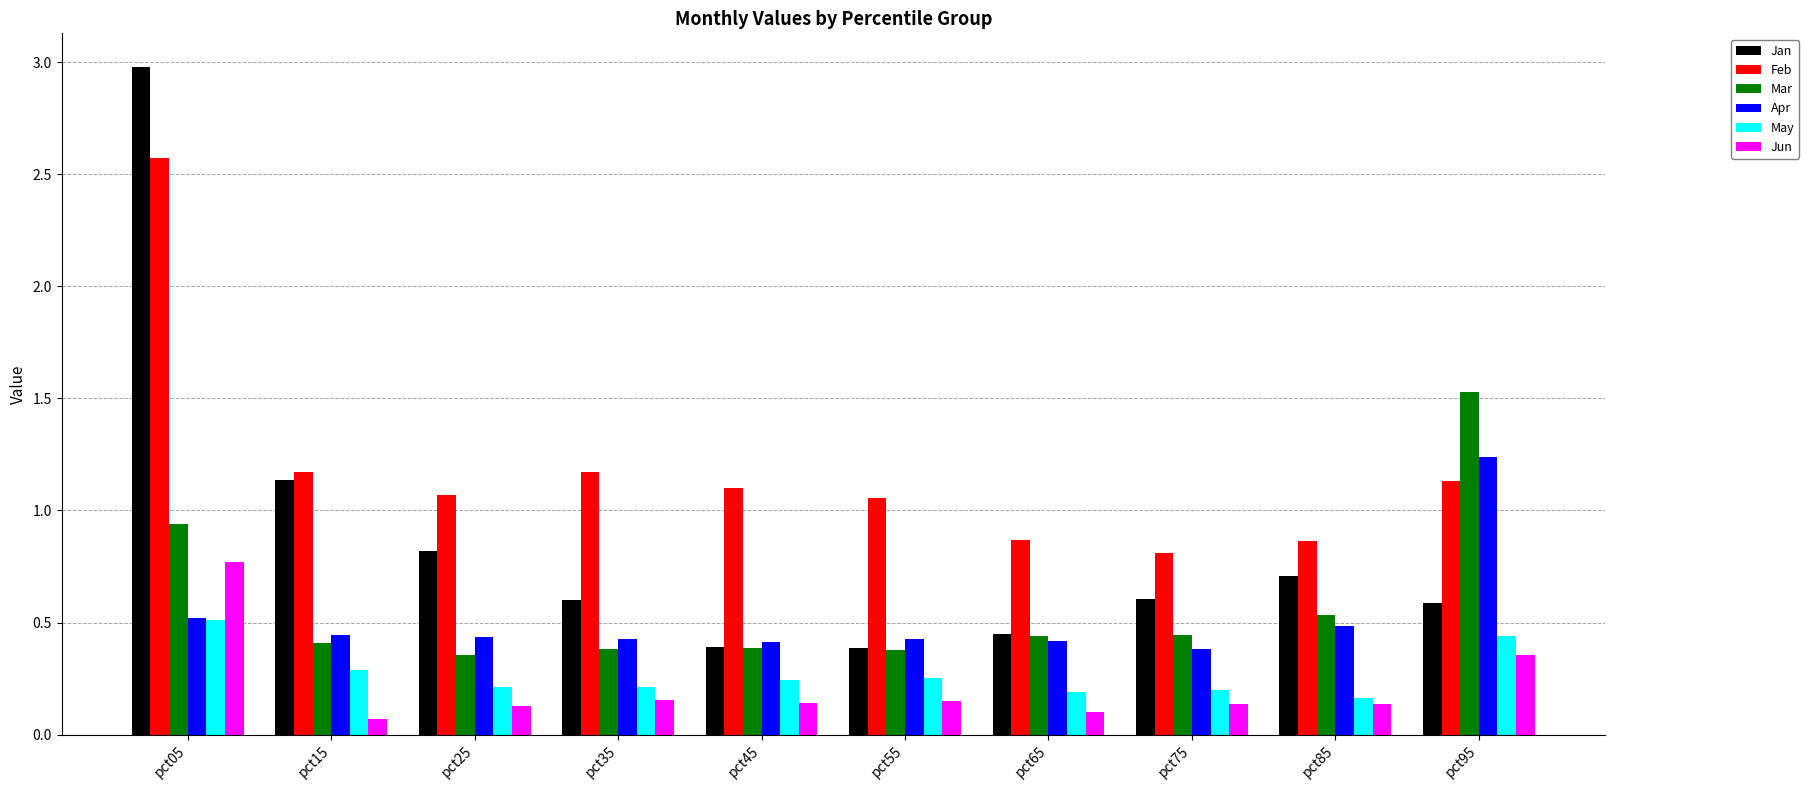

How many series are shown in this chart?

6